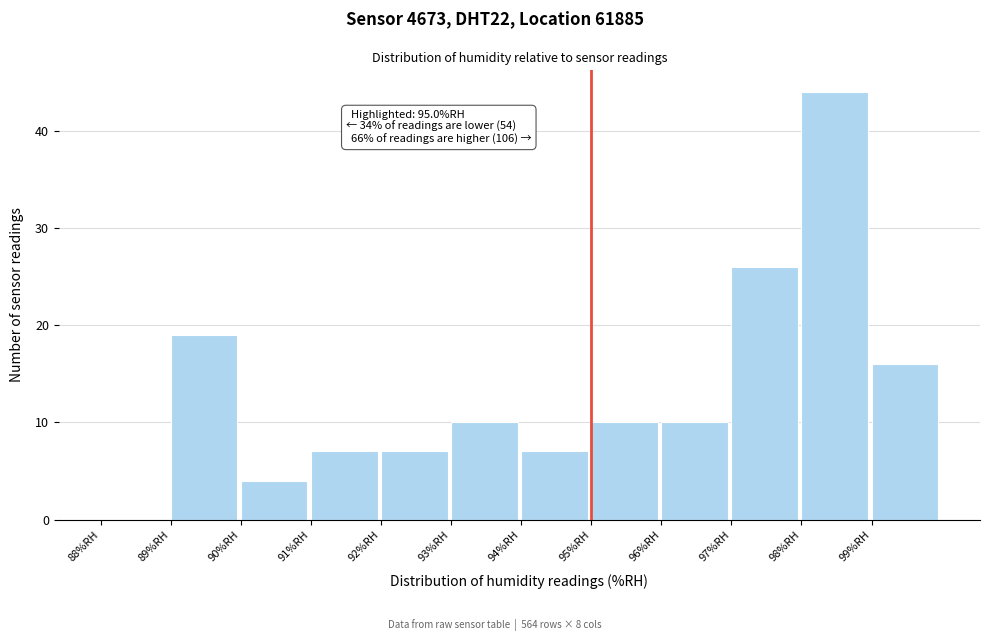

Which range on the x-axis has the tallest bar?

98 to 99